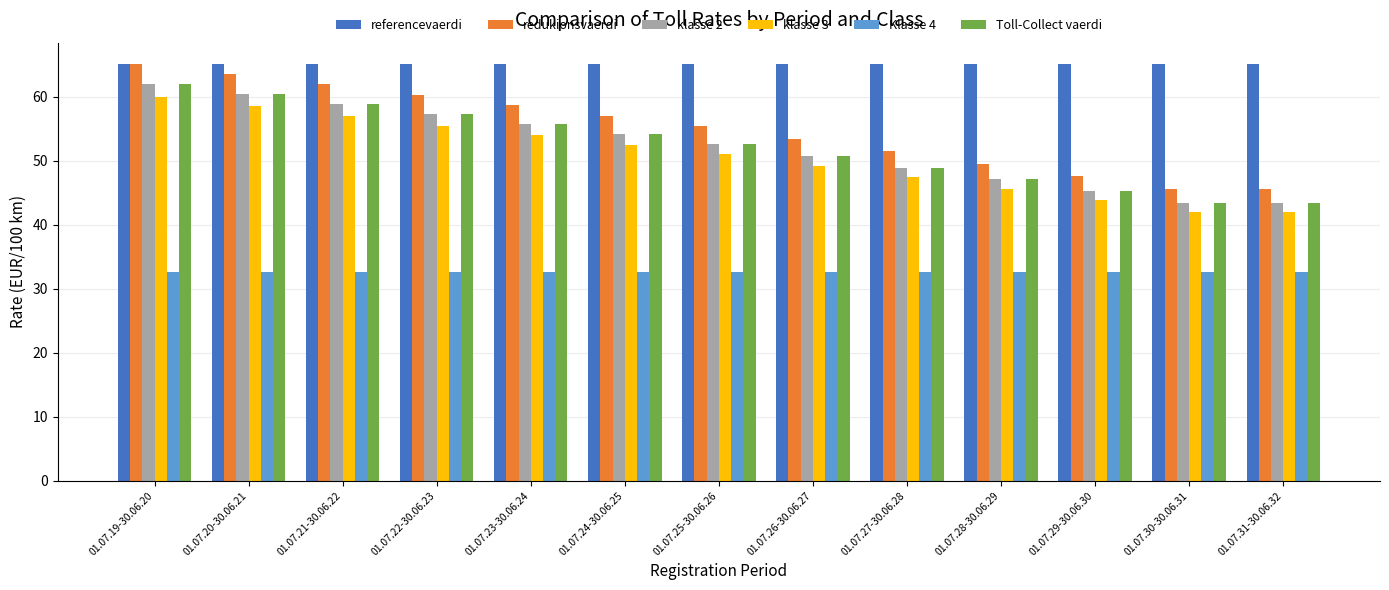

What is the label of the 12th bar from the left?

01.07.30-30.06.31